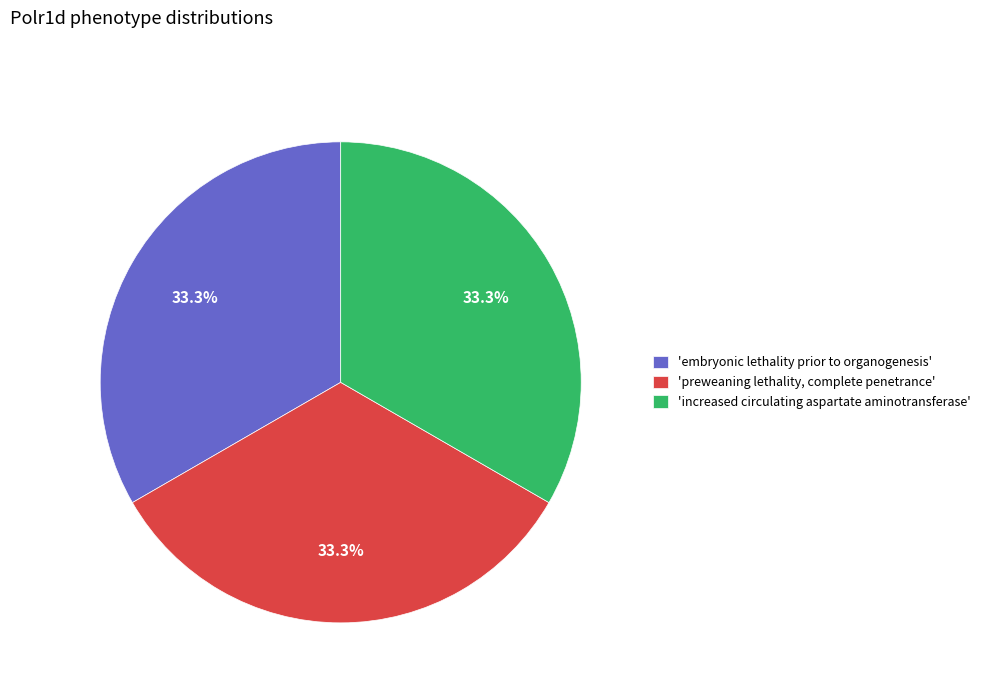

To the nearest percent, what is the average slice percentage?

33%